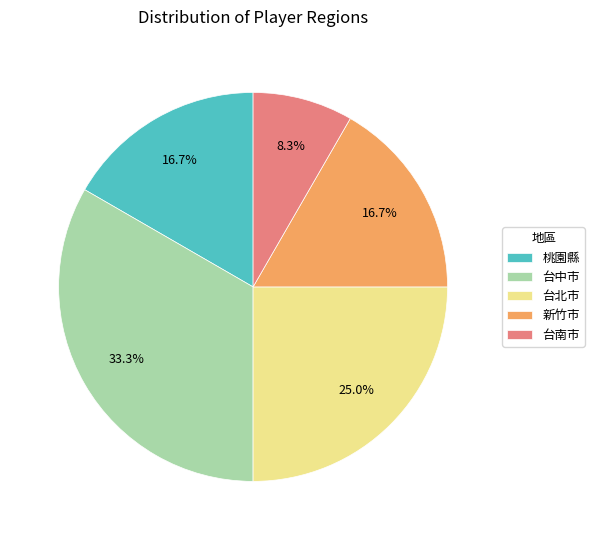

Which slice is the largest?

台中市